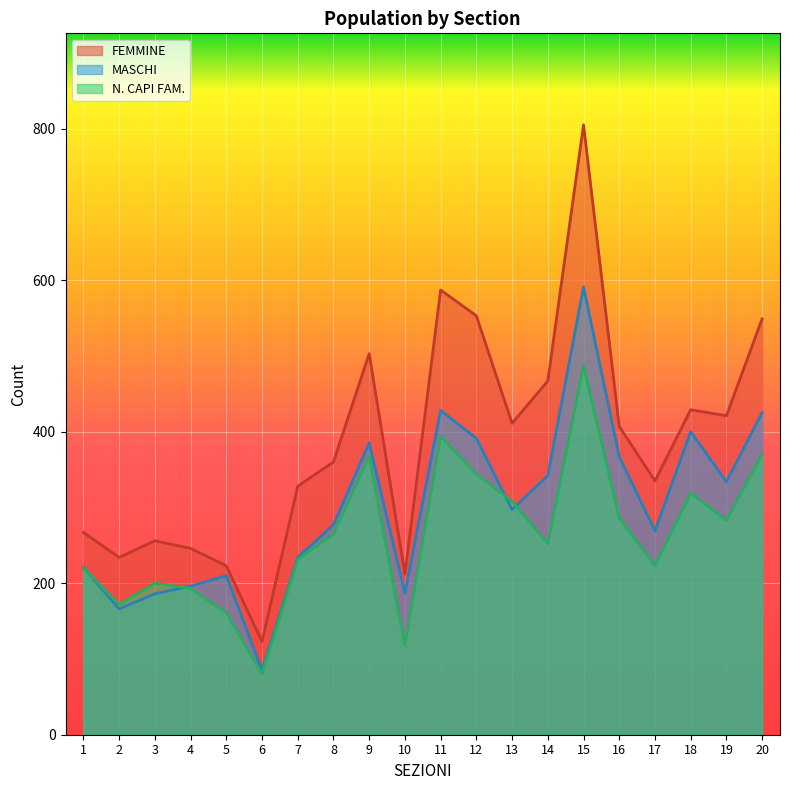

What is the minimum value for FEMMINE?

123